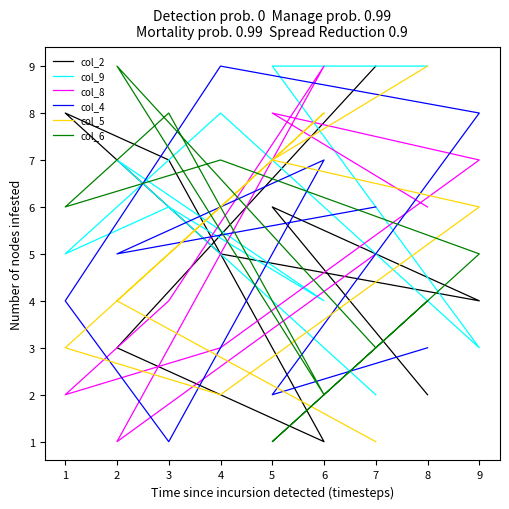

Reading right to left, extract all data points from this chart.

col_2: 9	3	1	7	8	5	4	6	2
col_9: 2	7	4	6	5	8	3	9	9
col_8: 5	1	9	4	2	3	7	8	6
col_4: 6	5	7	1	4	9	8	2	3
col_5: 1	4	8	5	3	2	6	7	9
col_6: 3	9	2	8	6	7	5	1	4